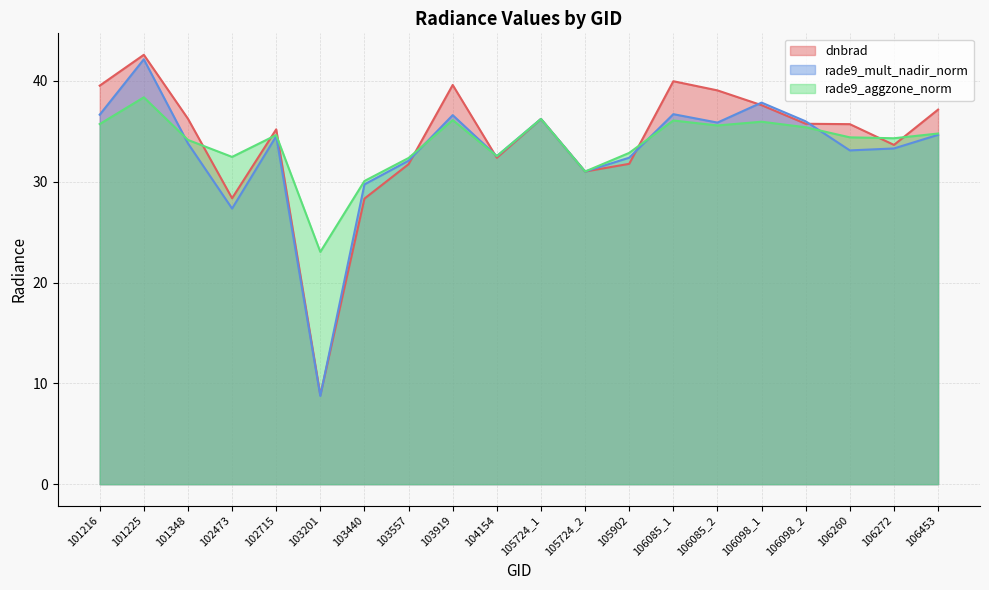

In rade9_mult_nadir_norm, how many points are lower than both neighbors (excluding endpoints)?

6